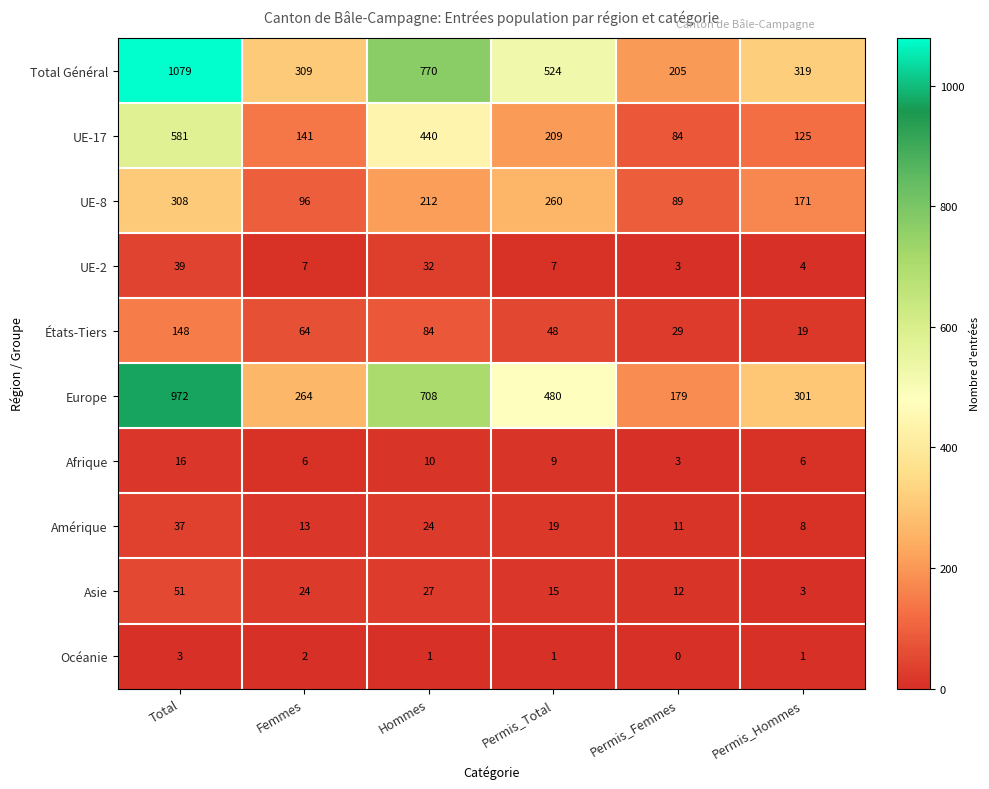

Which series has the largest range (max minus min)?

Total Général